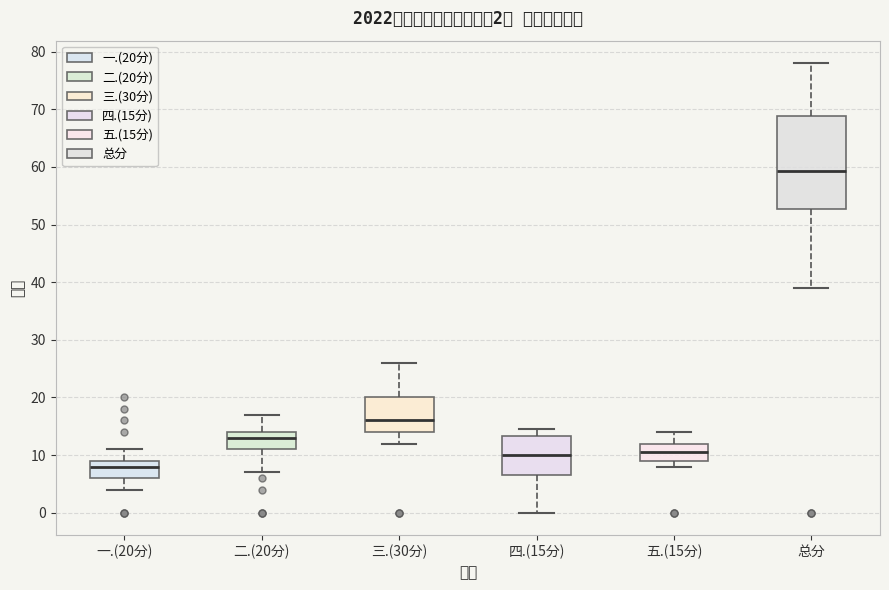

Which box is the tallest, from its lower edge to its upper edge?

总分